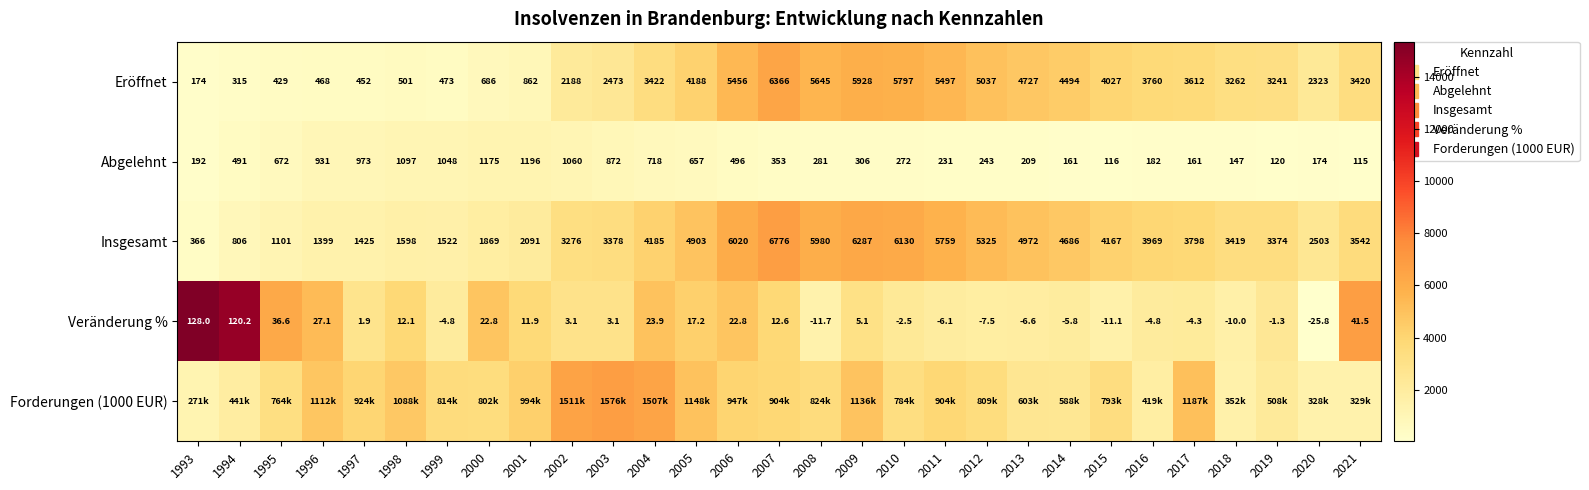

The Insgesamt series shows 4626.7 at 2021. True or false?

False